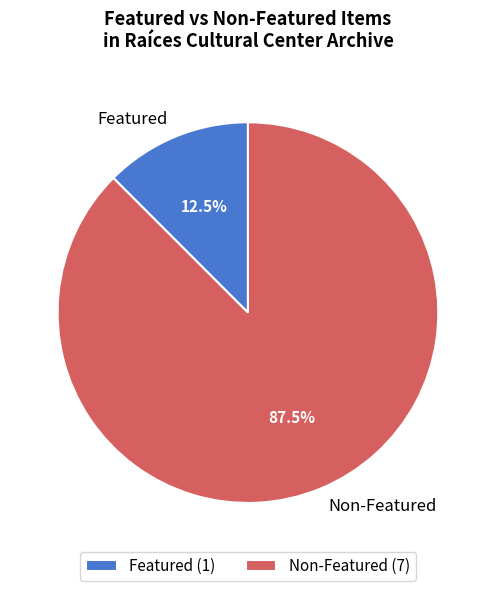

Does Featured represent more than half of the total?

No